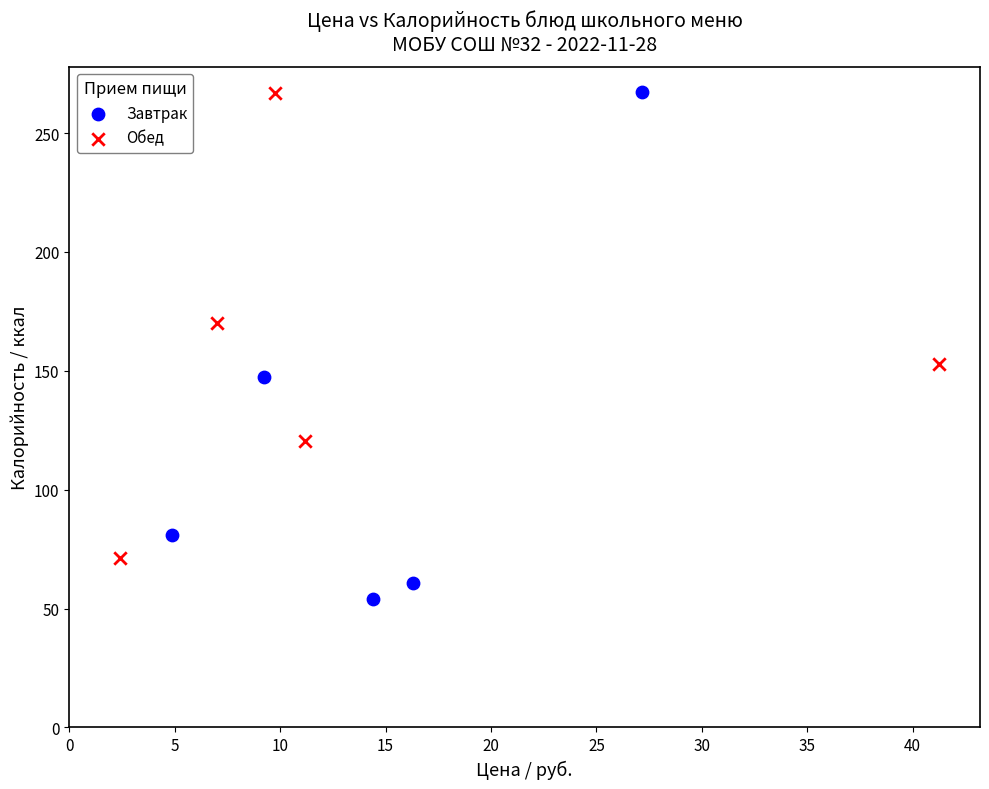

What are all the series names shown in the legend?

Завтрак, Обед